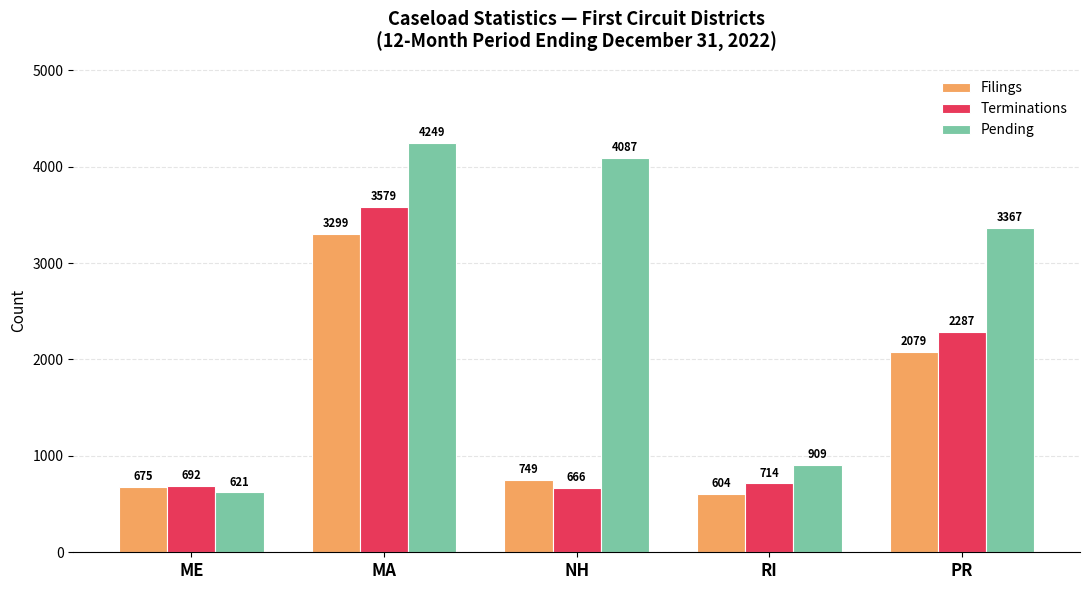

What is the difference between the highest and lowest values at ME?

71